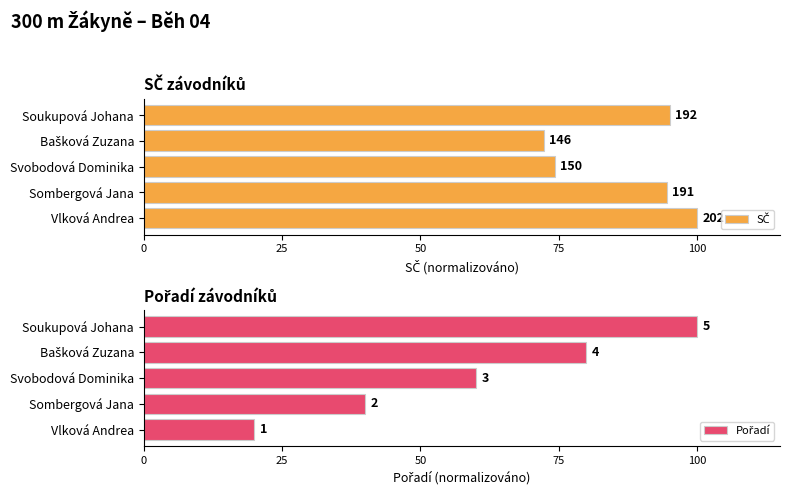

What is the value of the Pořadí bar at the 3rd from the left?

60.0